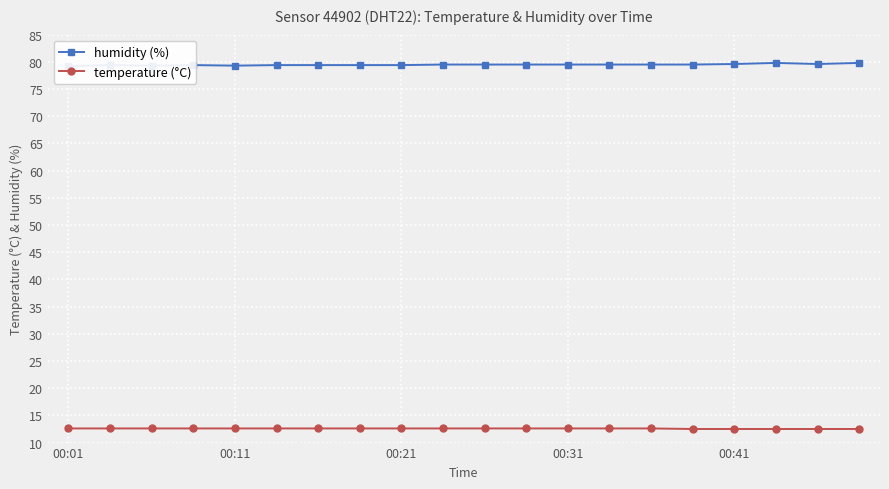

True or false: humidity (%) and temperature (°C) intersect in this chart.

False